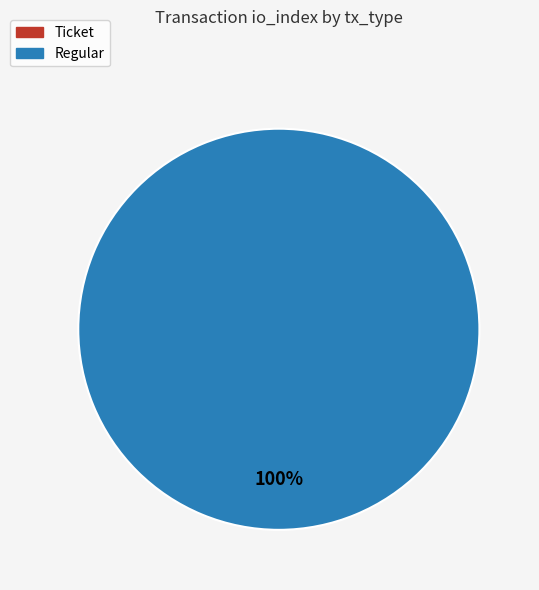

To the nearest percent, what is the difference between the Ticket and Regular slice percentages?

100%